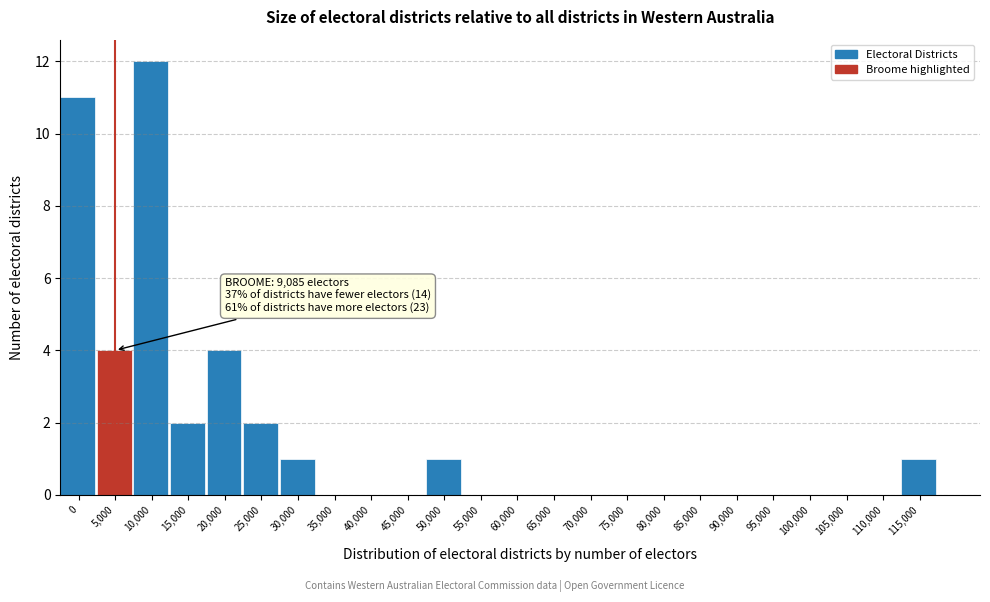

Reading right to left, what are all the values shown in this chart?

115,000=1	110,000=0	105,000=0	100,000=0	95,000=0	90,000=0	85,000=0	80,000=0	75,000=0	70,000=0	65,000=0	60,000=0	55,000=0	50,000=1	45,000=0	40,000=0	35,000=0	30,000=1	25,000=2	20,000=4	15,000=2	10,000=12	5,000=4	0=11